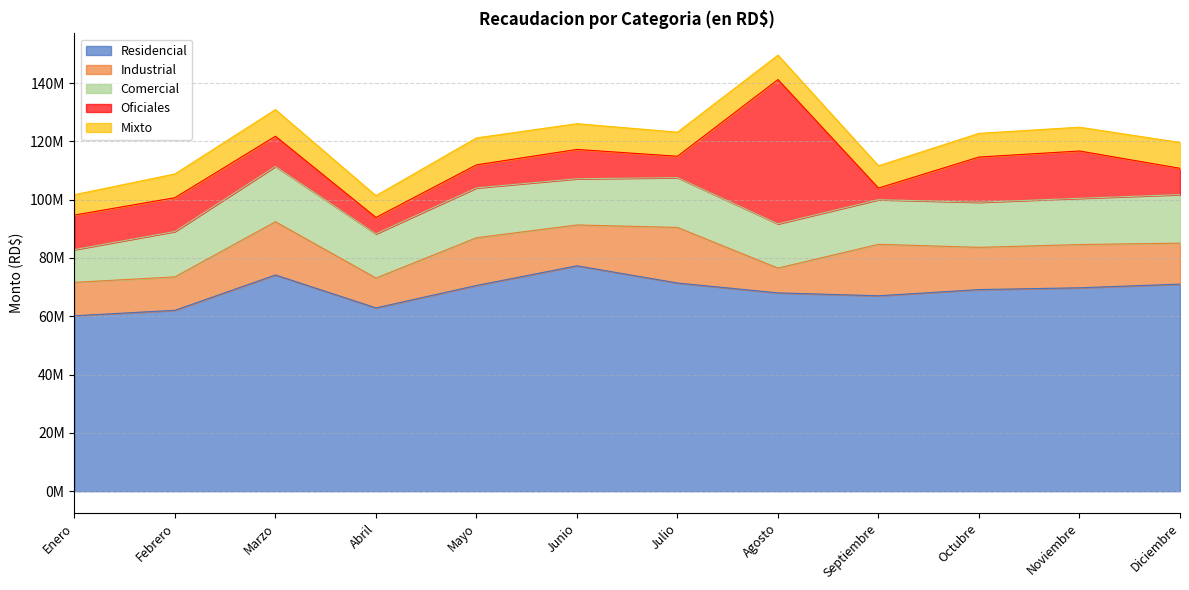

True or false: Industrial has a value of 4931436 at Enero.

False